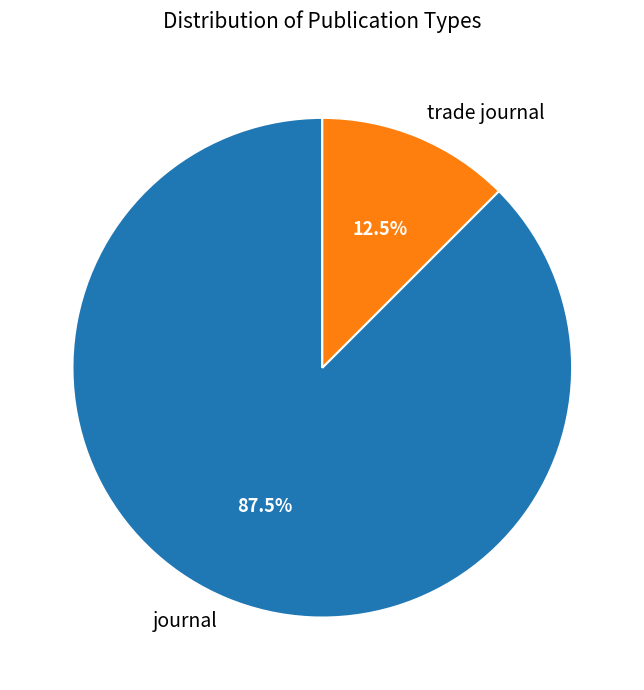

The trade journal slice represents 27% of the pie. True or false?

False